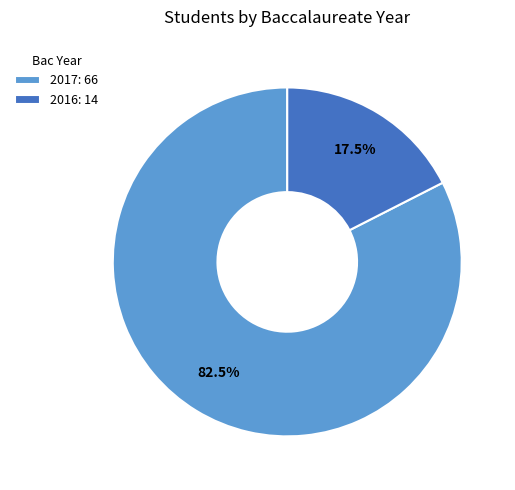

Which category has the biggest portion of the pie?

2017: 66